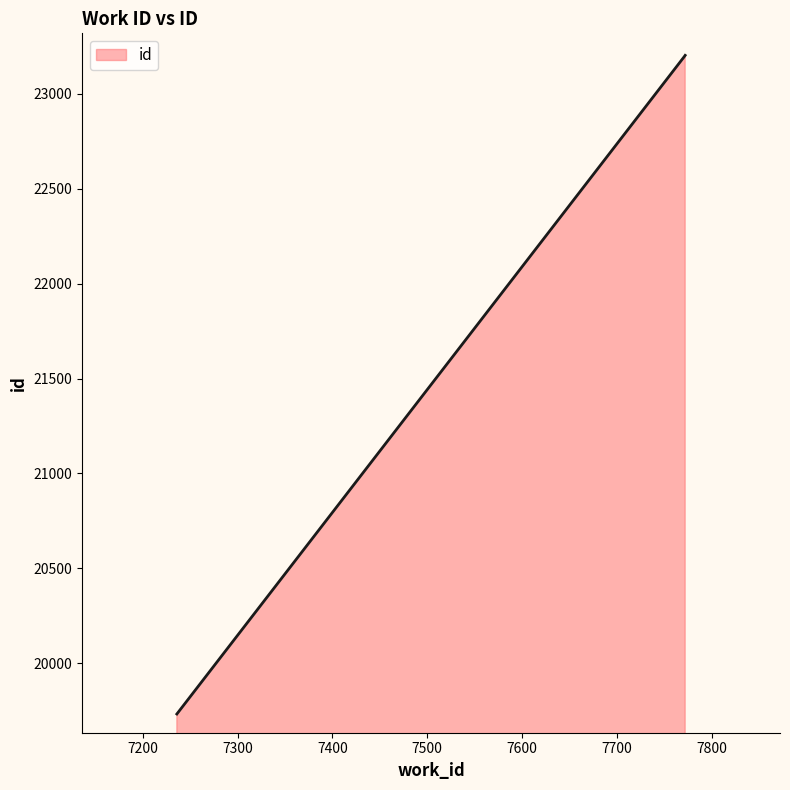

What is the sum of all values?

66130